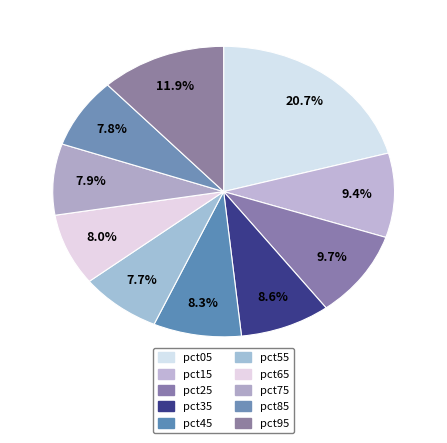

What portion of the pie excludes pct55?

92.3%